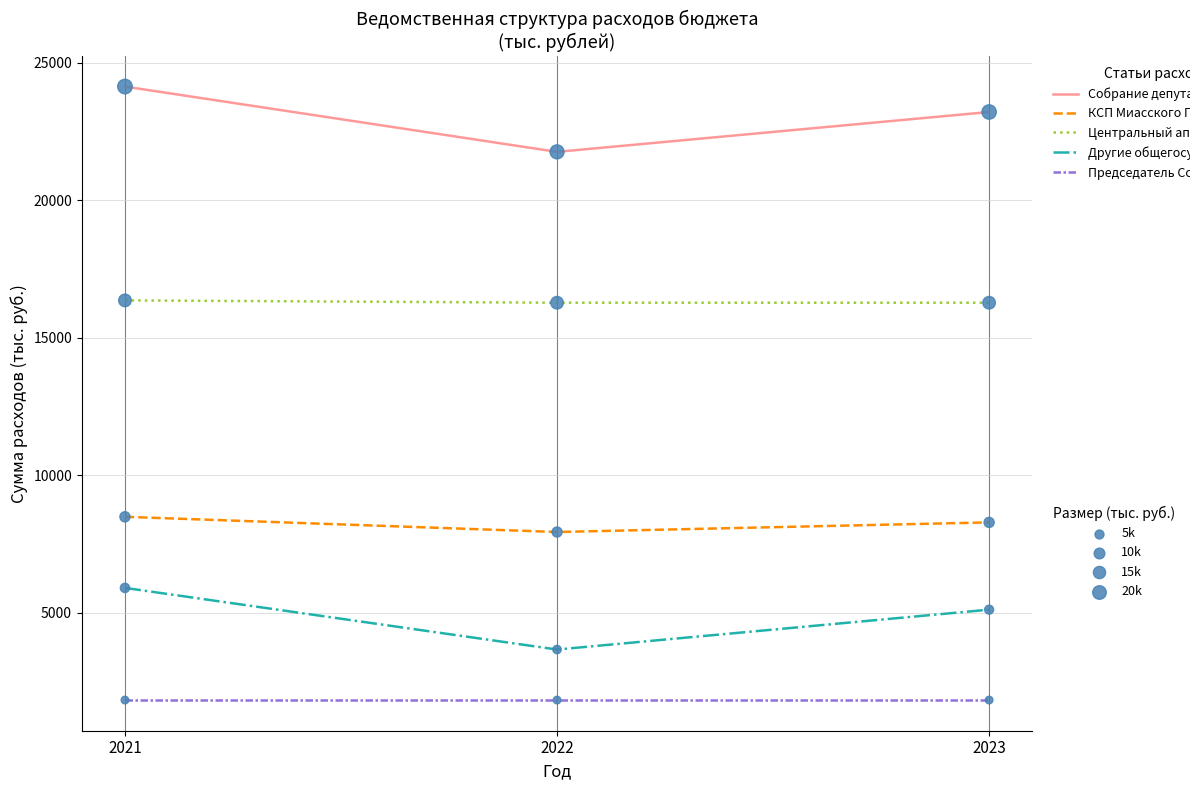

What is the spread (max minus min) of values at 2022?

19939.5